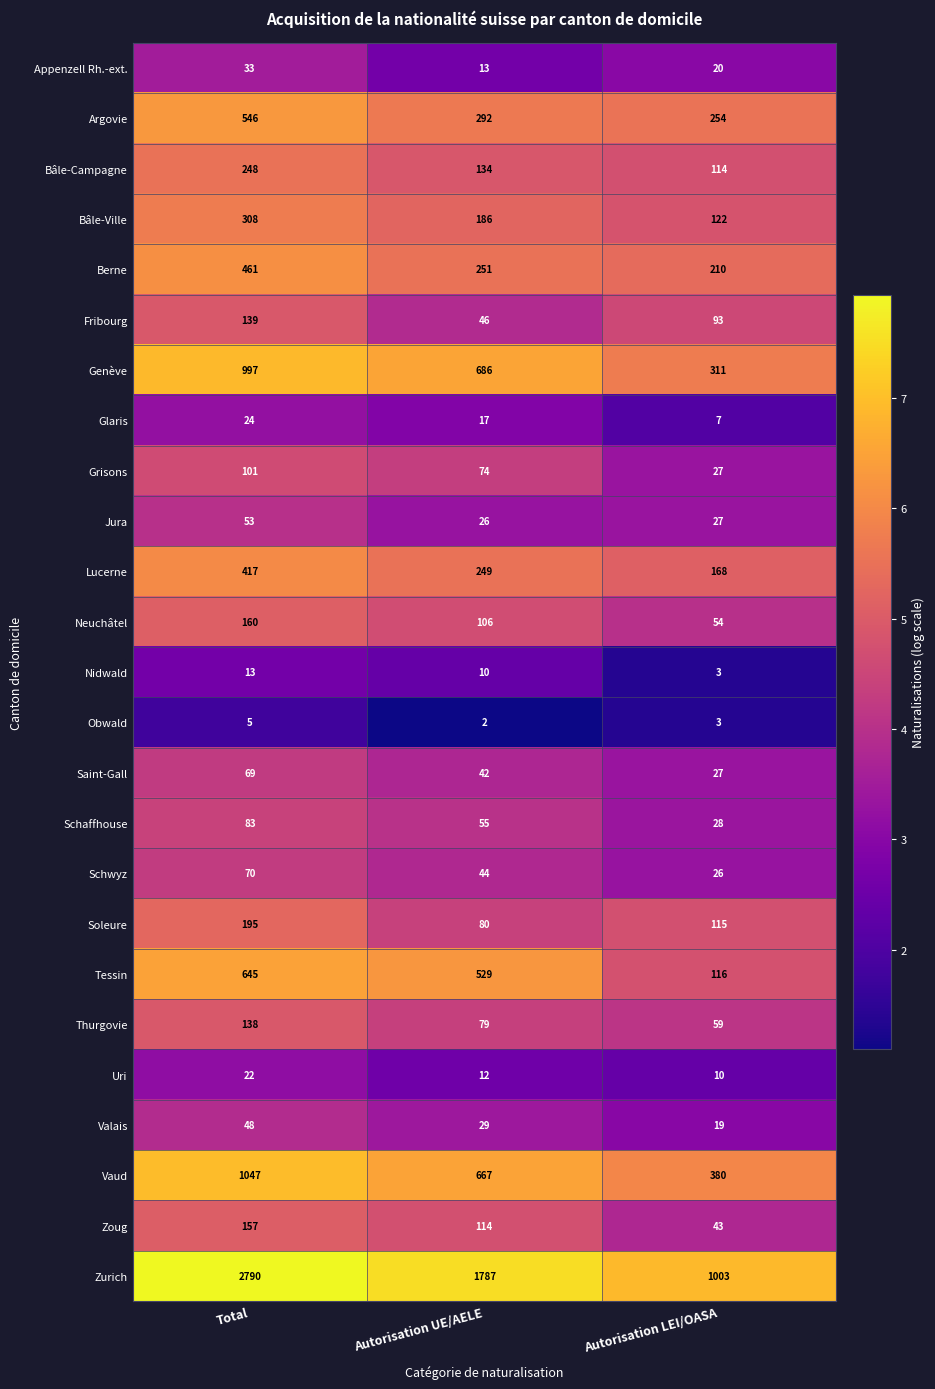

What is the minimum value shown in the chart?

2